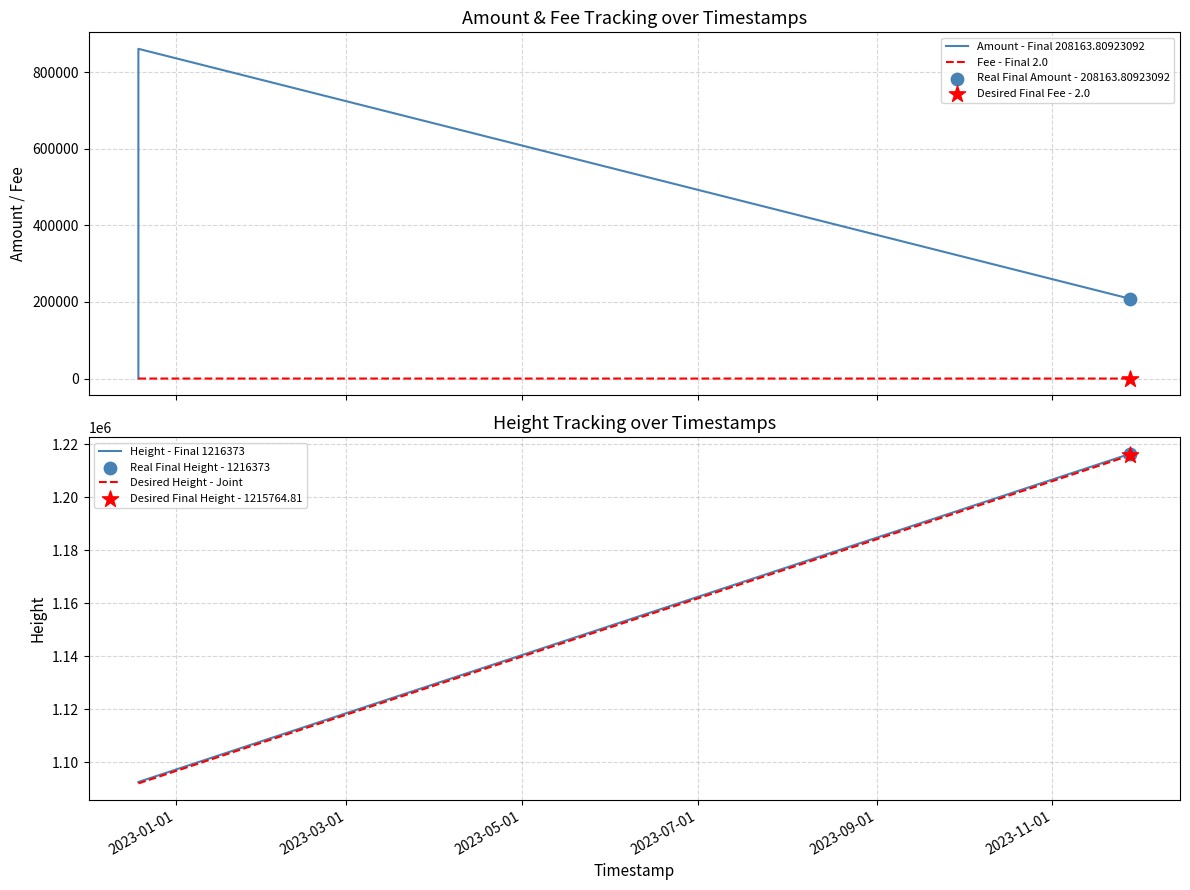

What is the lowest value of the Height - Final 1216373 series?

1092546.0